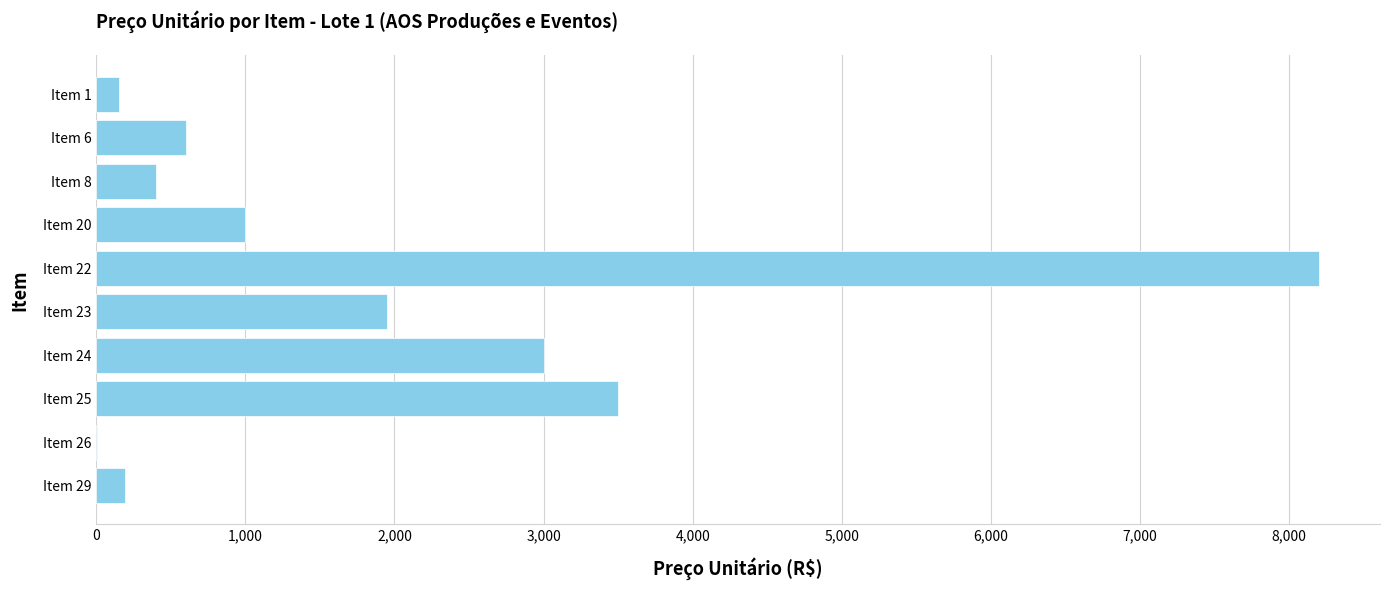

Between Item 20 and Item 29, which is larger?

Item 20